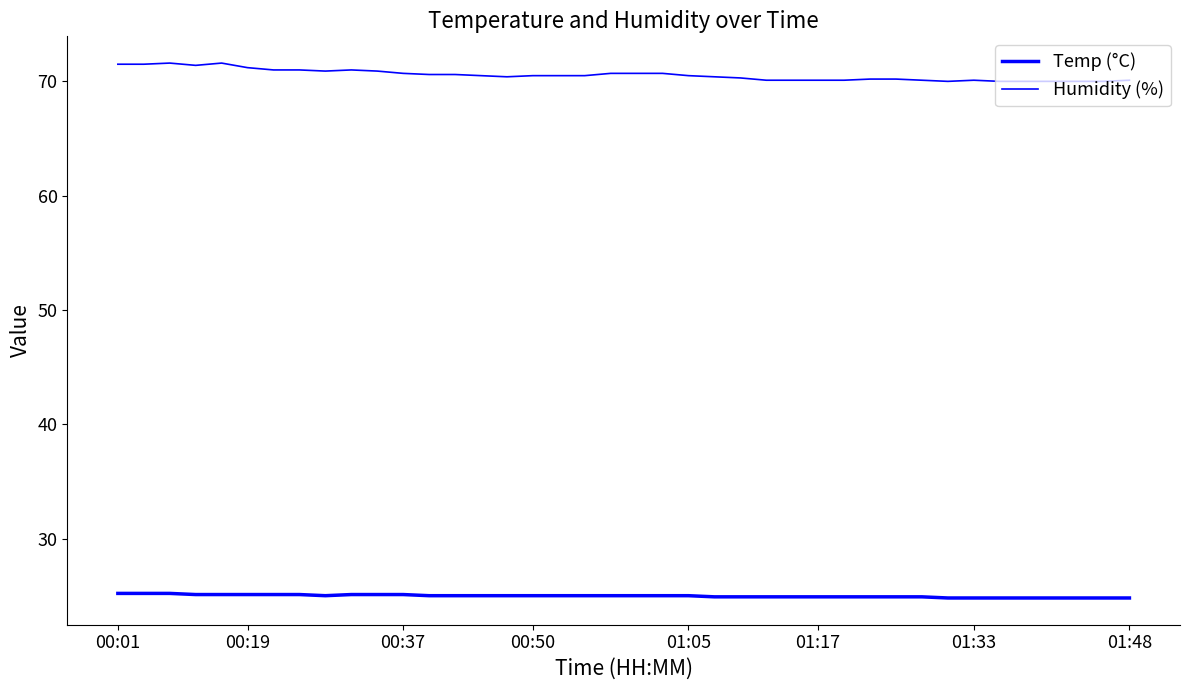

Reading right to left, transcribe all the data shown in this chart.

Temp (°C): 24.8	24.8	24.8	24.8	24.8	24.8	24.8	24.8	24.9	24.9	24.9	24.9	24.9	24.9	24.9	24.9	24.9	25.0	25.0	25.0	25.0	25.0	25.0	25.0	25.0	25.0	25.0	25.0	25.1	25.1	25.1	25.0	25.1	25.1	25.1	25.1	25.1	25.2	25.2	25.2
Humidity (%): 70.1	70.0	70.0	70.0	70.0	70.0	70.1	70.0	70.1	70.2	70.2	70.1	70.1	70.1	70.1	70.3	70.4	70.5	70.7	70.7	70.7	70.5	70.5	70.5	70.4	70.5	70.6	70.6	70.7	70.9	71.0	70.9	71.0	71.0	71.2	71.6	71.4	71.6	71.5	71.5